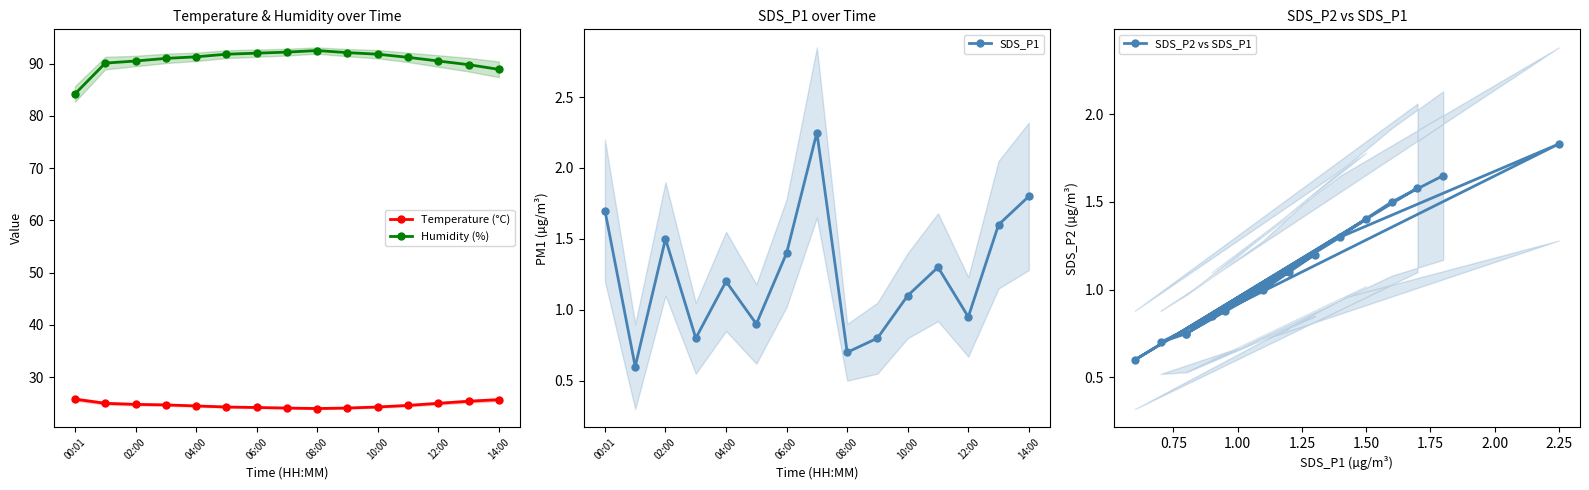

What is the highest value of the Humidity (%) series?

92.5